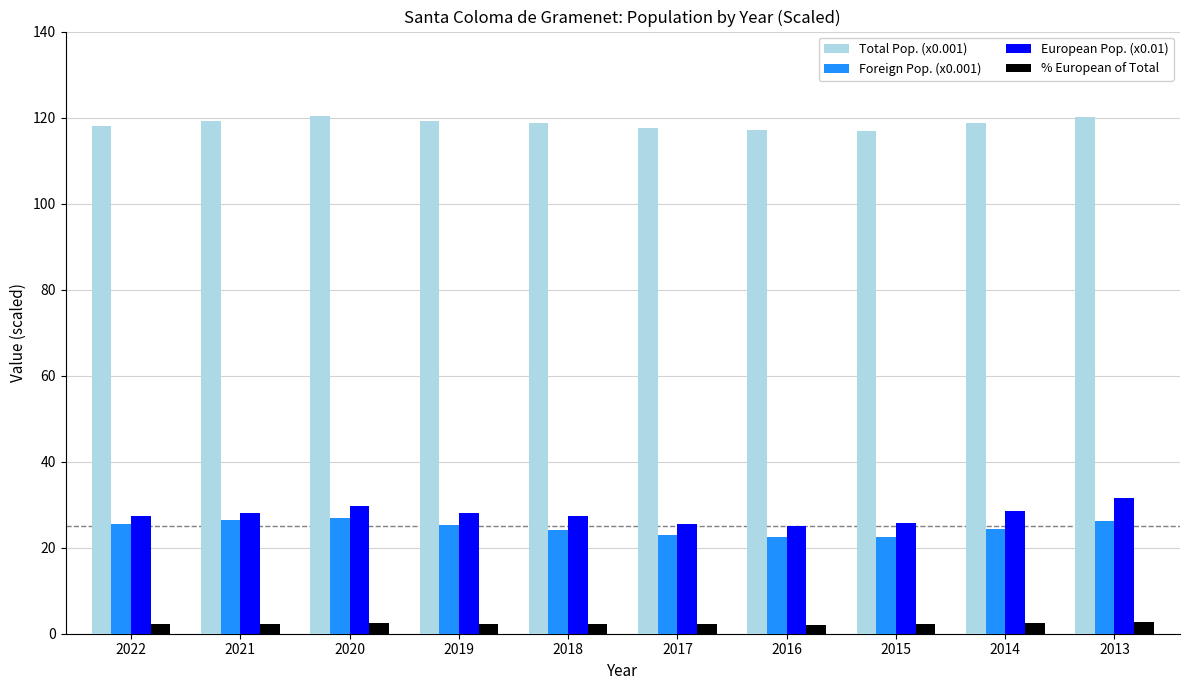

What is the sum of all % European of Total values?

23.3